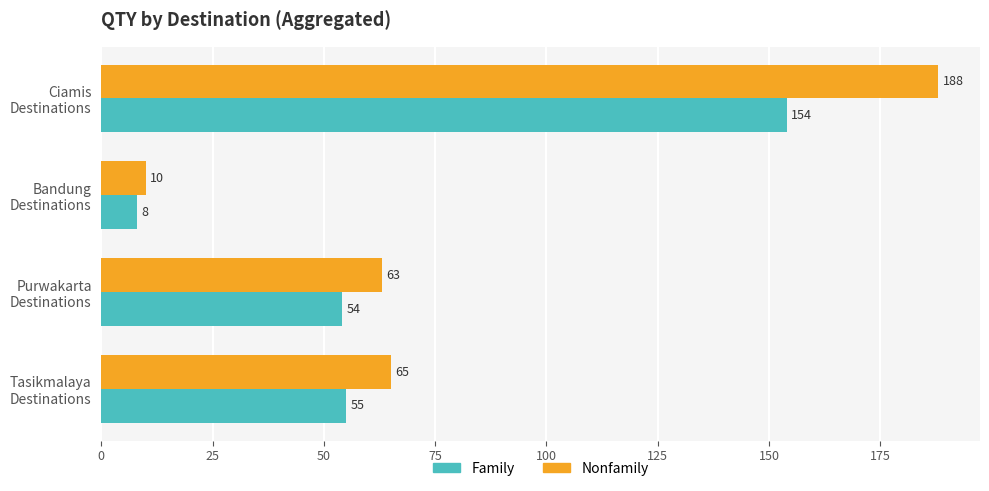

Count the number of data series in this chart.

2